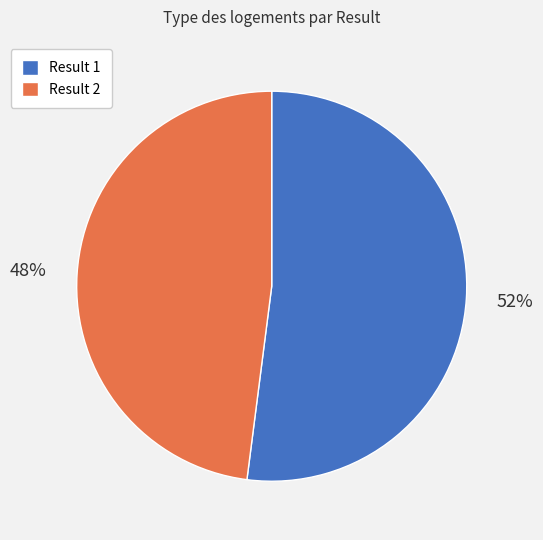

Is it true that Result 1 is 52% of the pie?

True